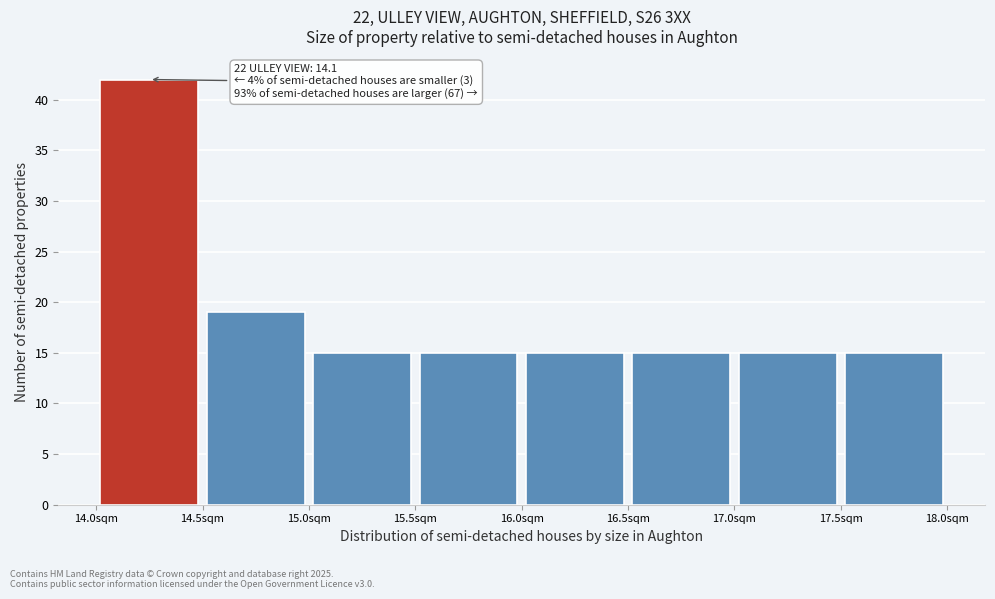

Which range on the x-axis has the tallest bar?

14.0 to 14.5